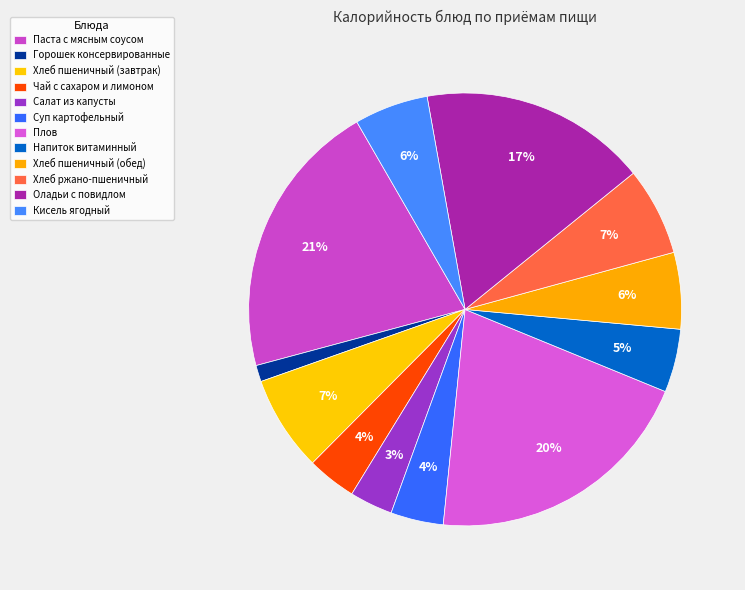

To the nearest percent, what portion does Хлеб ржано-пшеничный represent?

7%